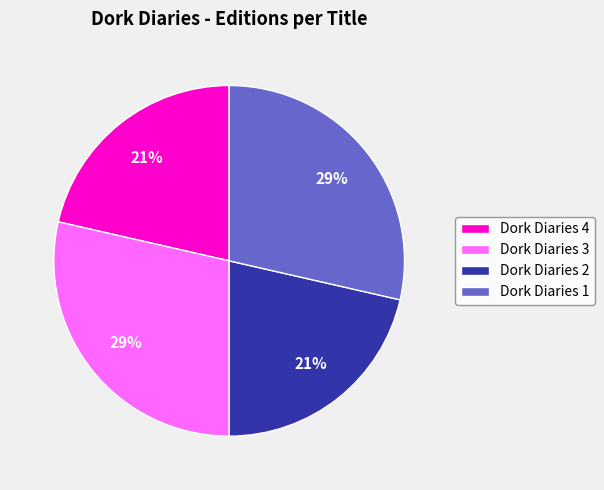

Between Dork Diaries 3 and Dork Diaries 2, which is larger?

Dork Diaries 3